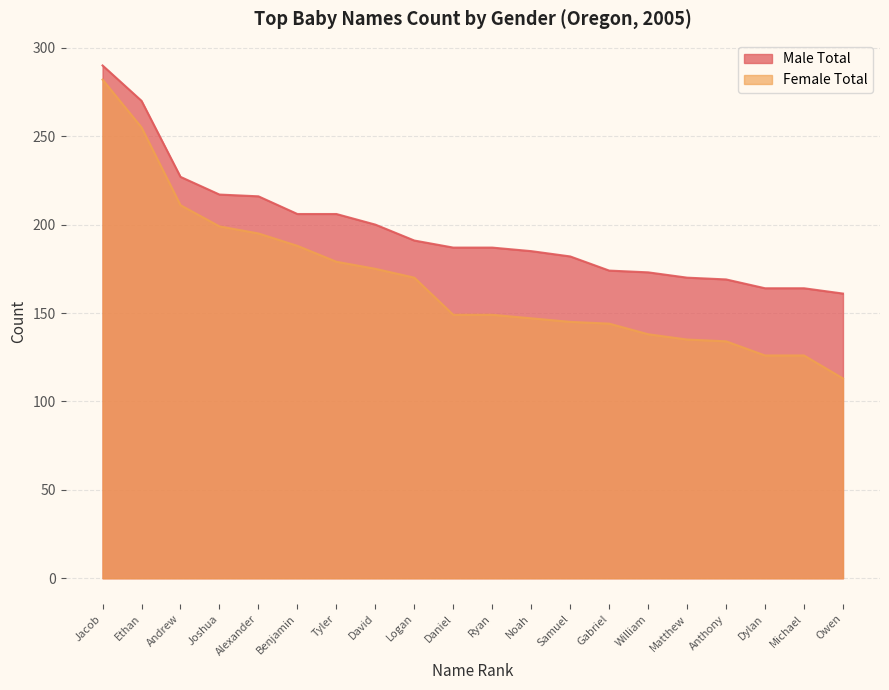

How many lines are shown in the chart?

2